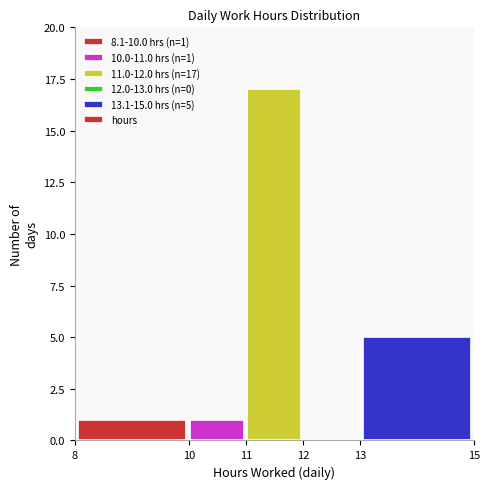

Which range on the x-axis has the tallest bar?

11 to 12